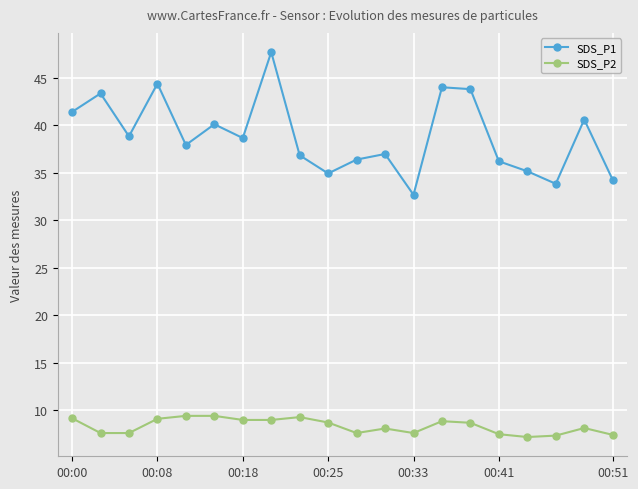

Rank the series by their maximum value, from highest to lowest.

SDS_P1, SDS_P2